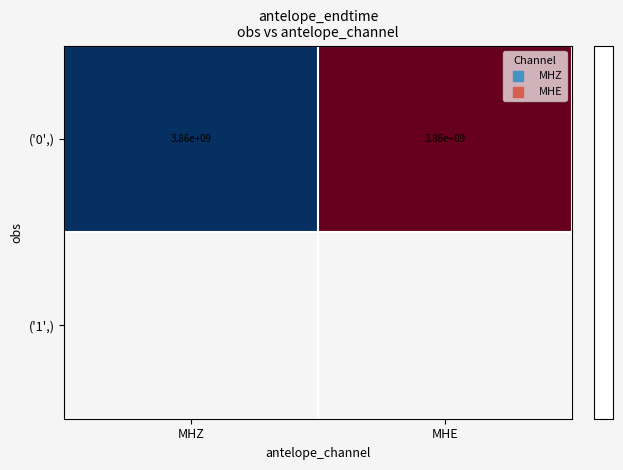

True or false: ('0',) has a value of 5429479452 at MHE.

False